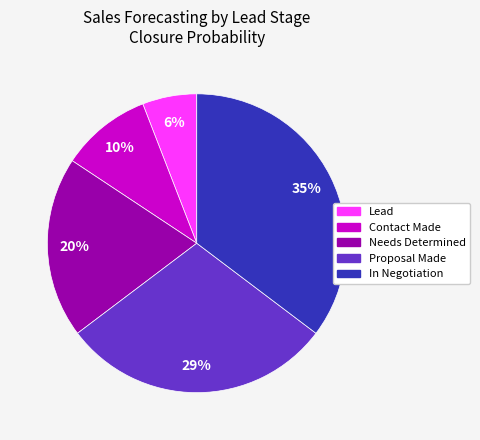

Does Contact Made represent more than half of the total?

No